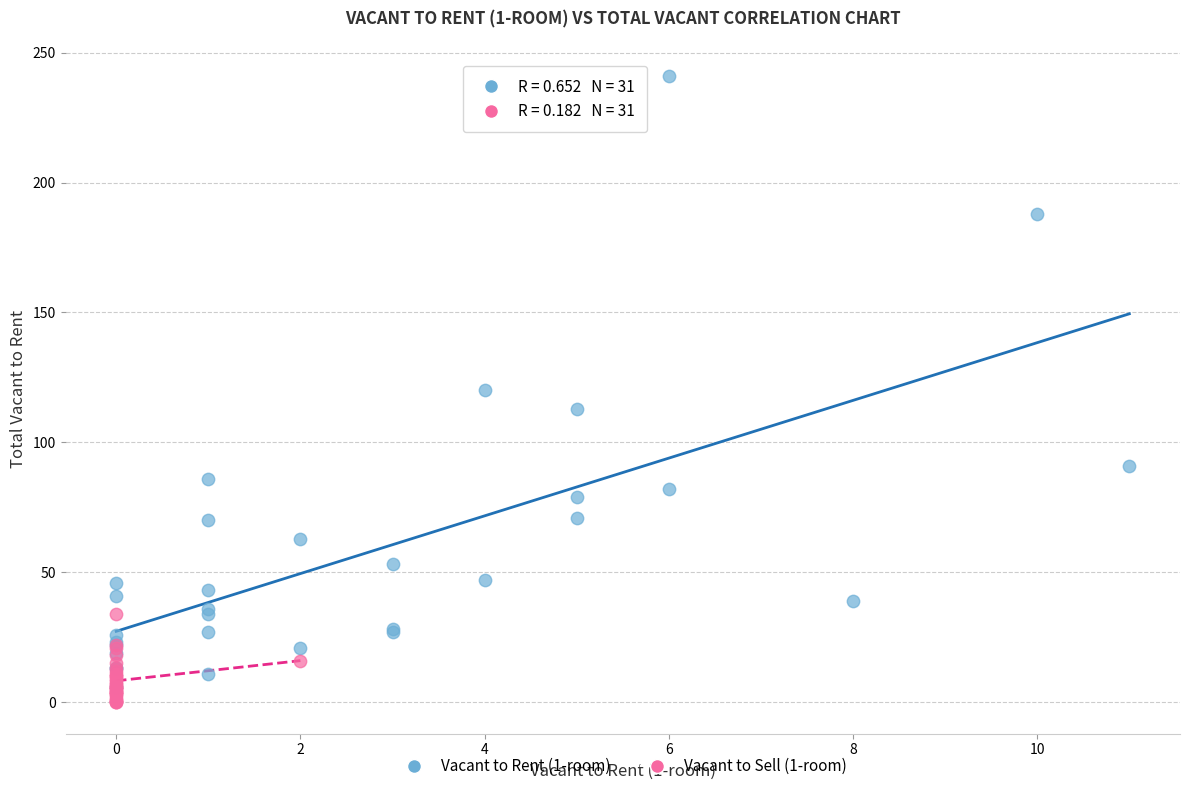

Which series reaches the maximum Y coordinate?

Vacant to Rent (1-room)